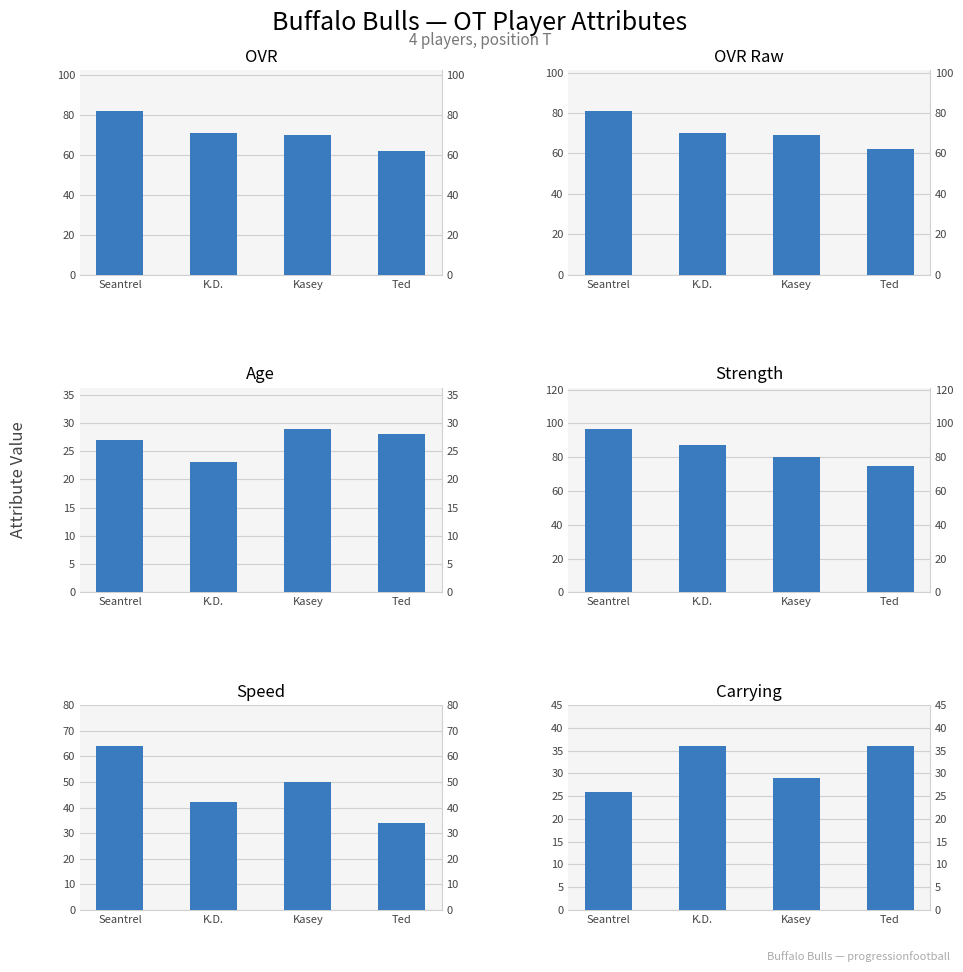

Where is Speed nearest to the value 49?

Kasey